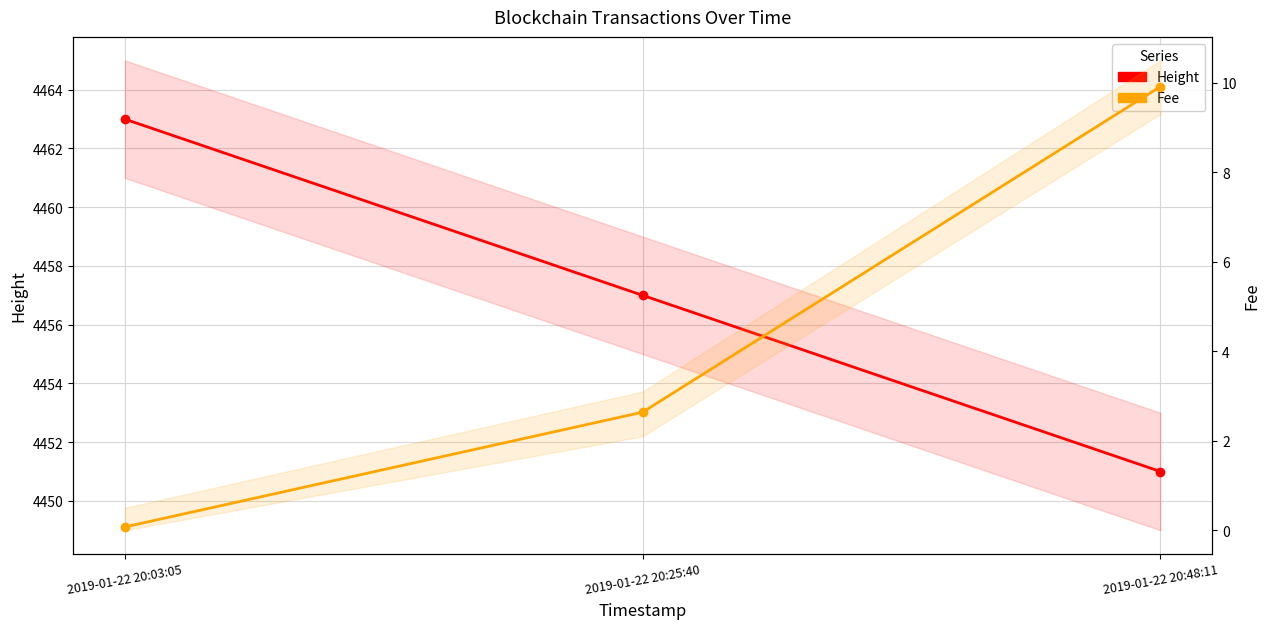

What is the label of the 2nd point from the left?

2019-01-22 20:25:40